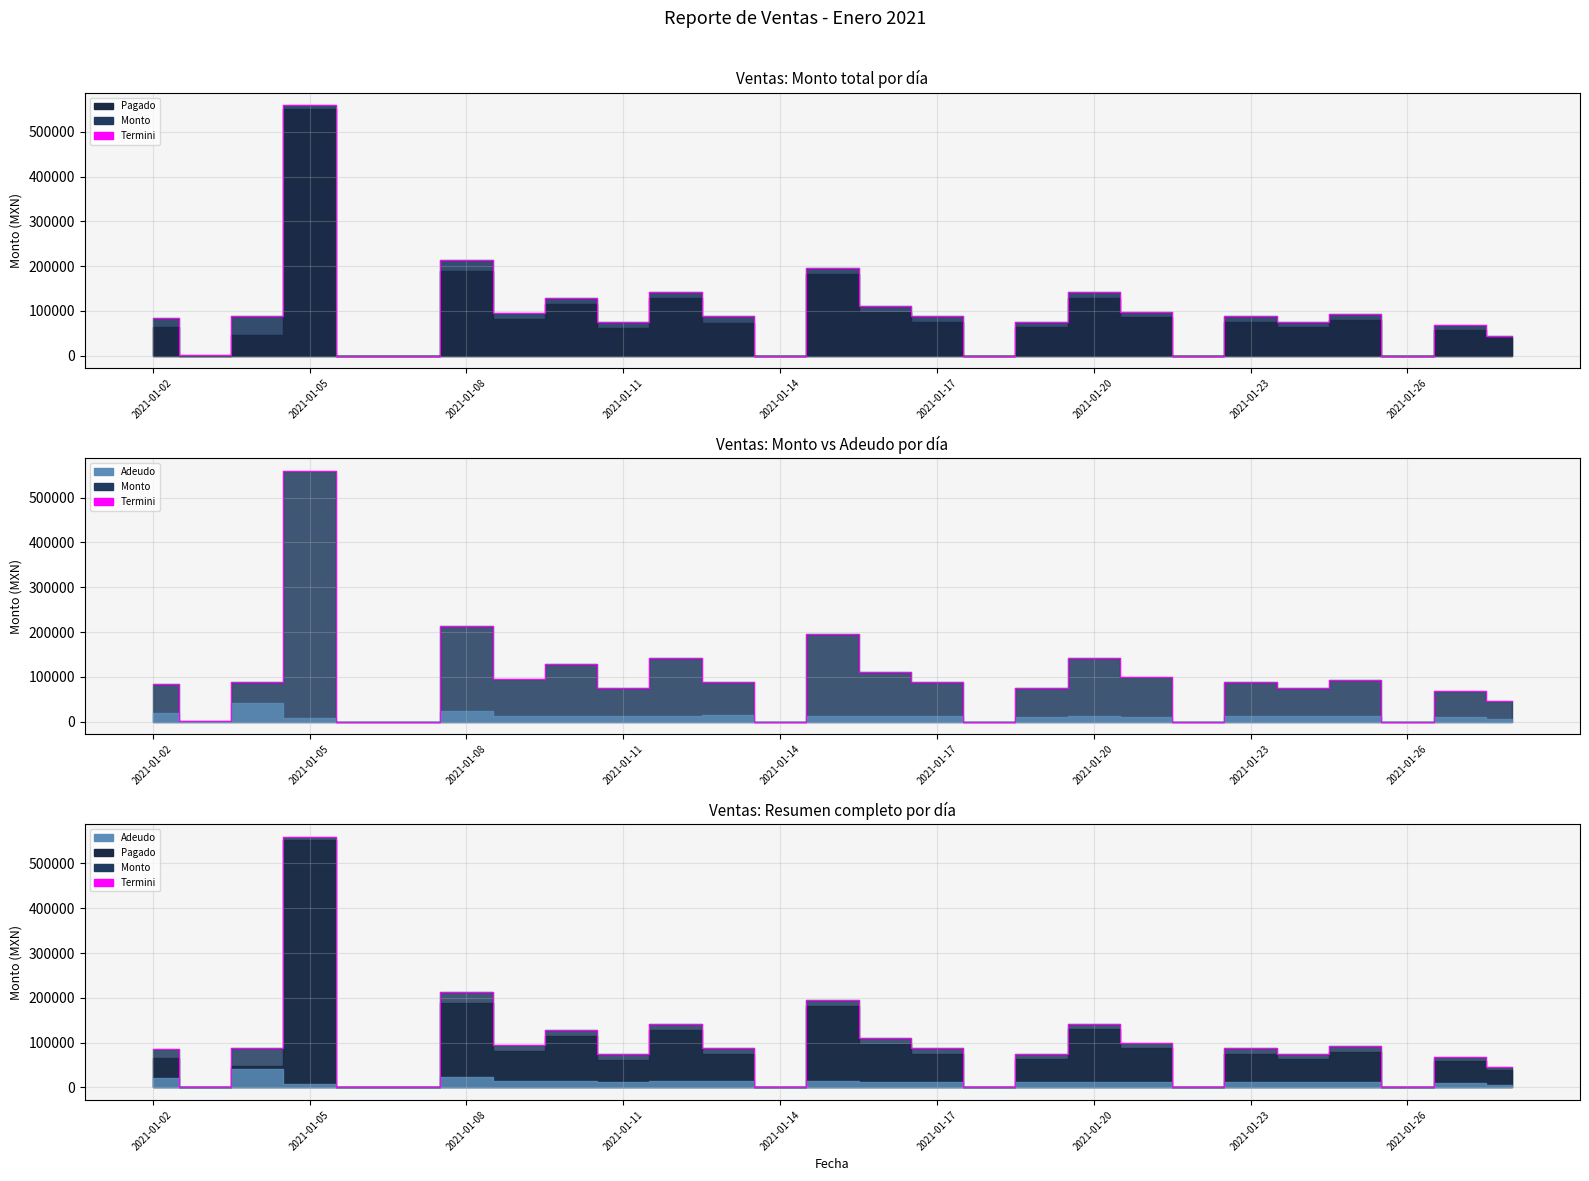

What is the difference between the maximum and second lowest values in the Monto series?

559459